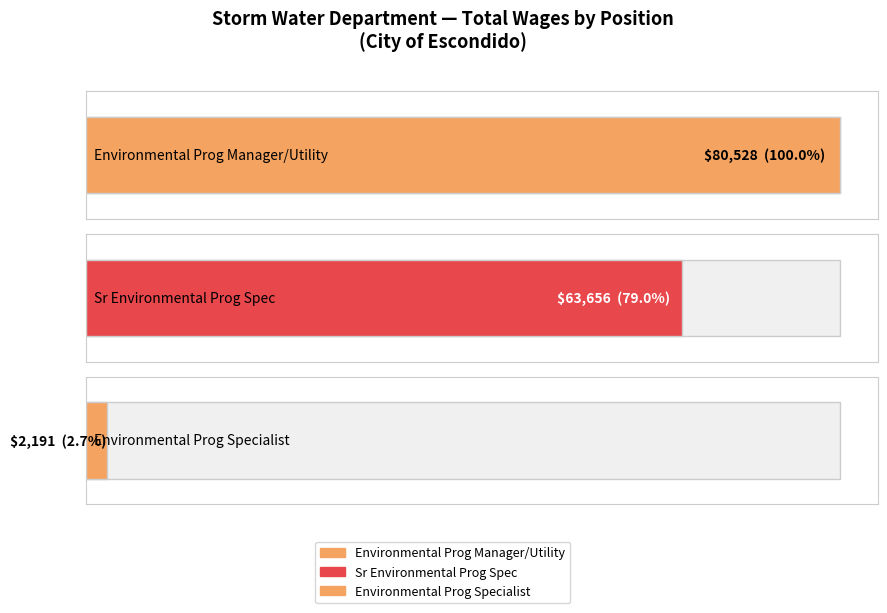

True or false: the data shows 63656 at Sr Environmental Prog Spec.

True